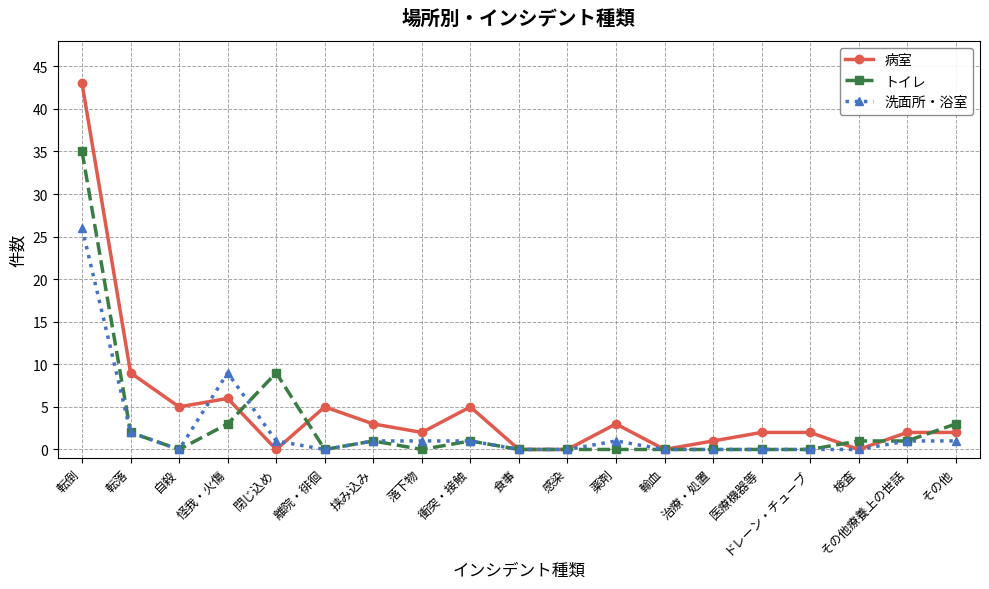

Between 衝突・接触 and 輸血, which series saw the biggest shift?

病室